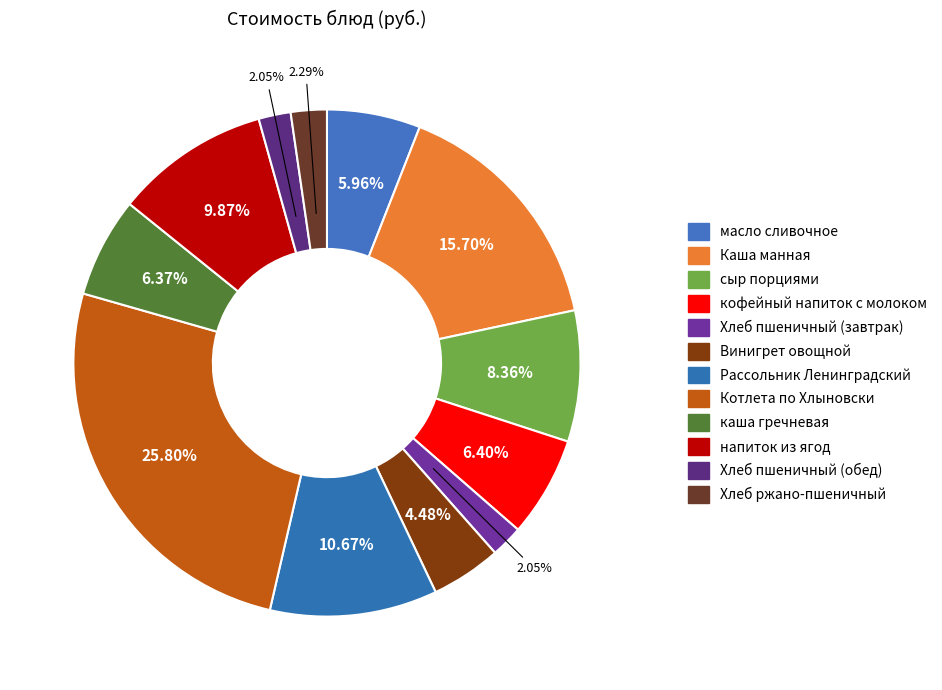

How many segments does this pie chart have?

12